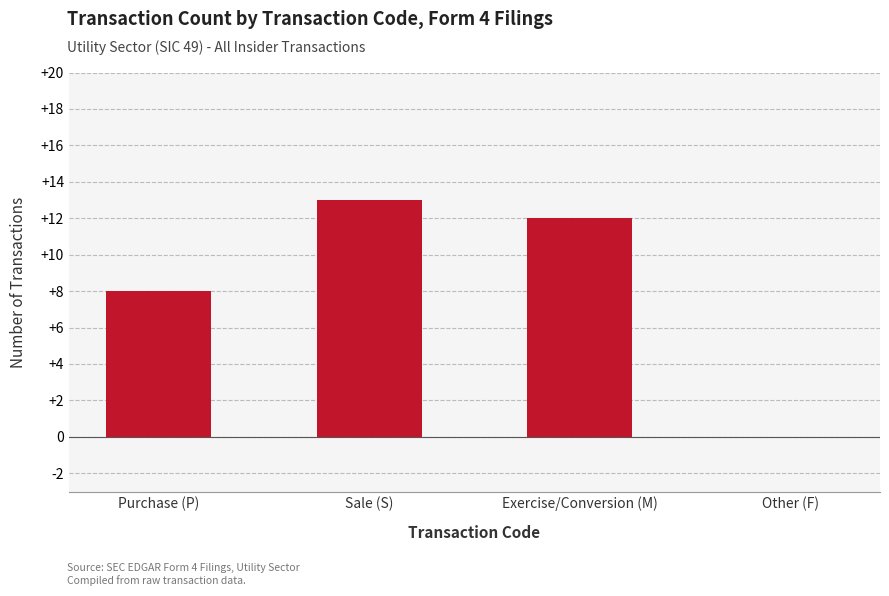

The chart shows a value of 13 at Sale (S). True or false?

True